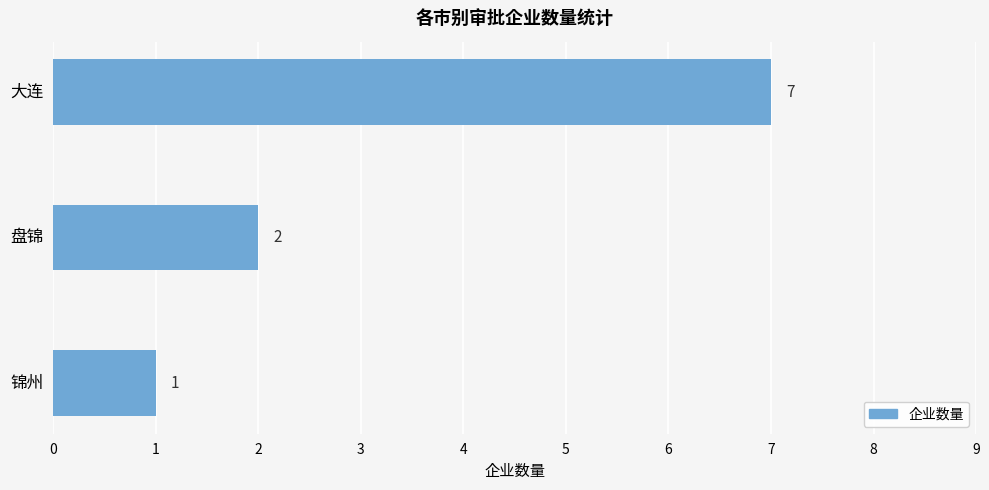

What is the difference between the maximum and minimum values?

6